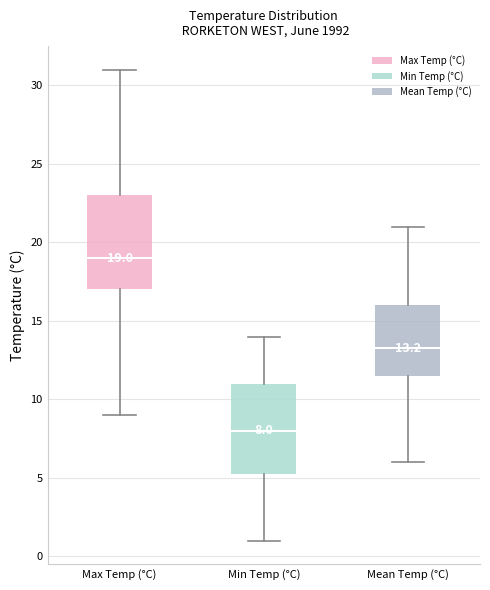

Which box's median line is the lowest?

Min Temp (°C)